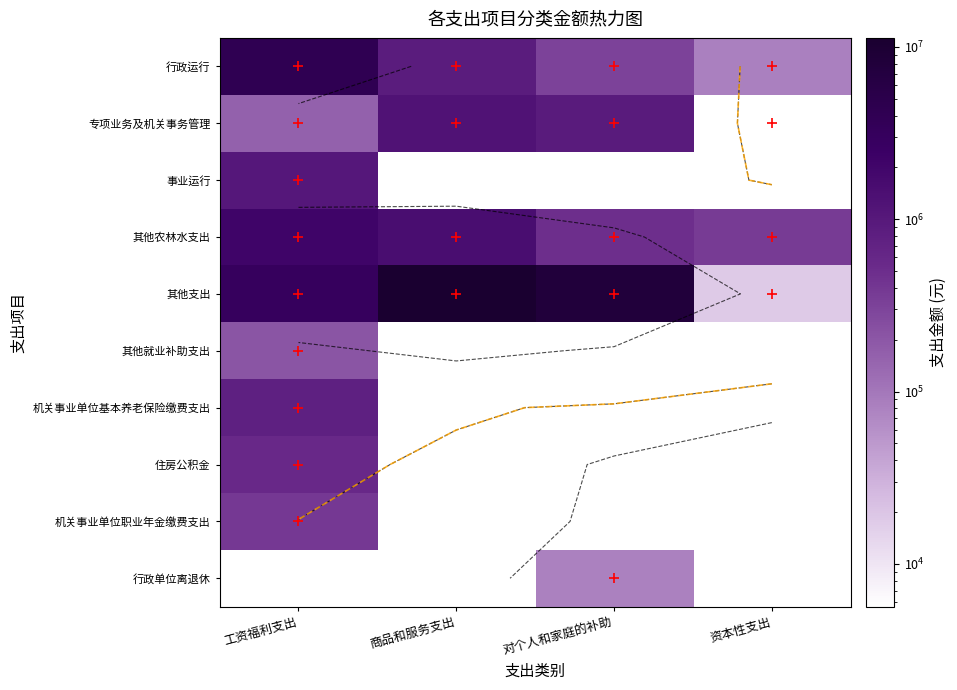

What value does the 住房公积金 series have at 工资福利支出?

574119.8